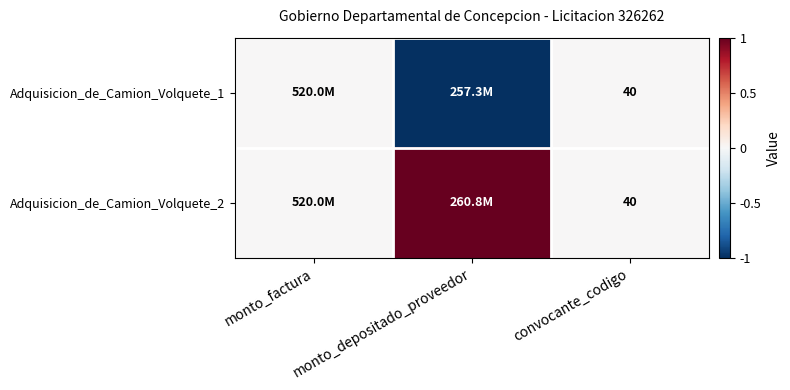

Is it true that Adquisicion_de_Camion_Volquete_1 equals 60 at convocante_codigo?

False